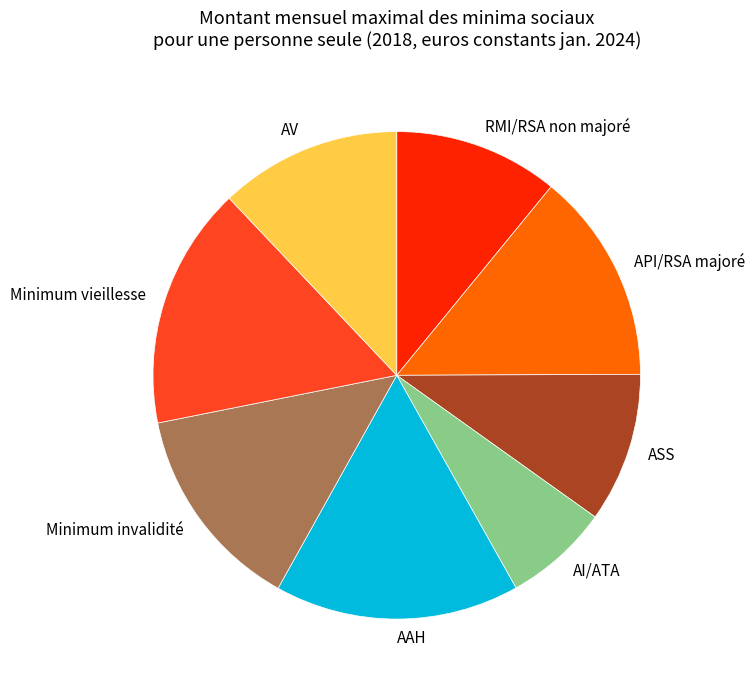

Which has a higher value, AV or Minimum invalidité?

Minimum invalidité